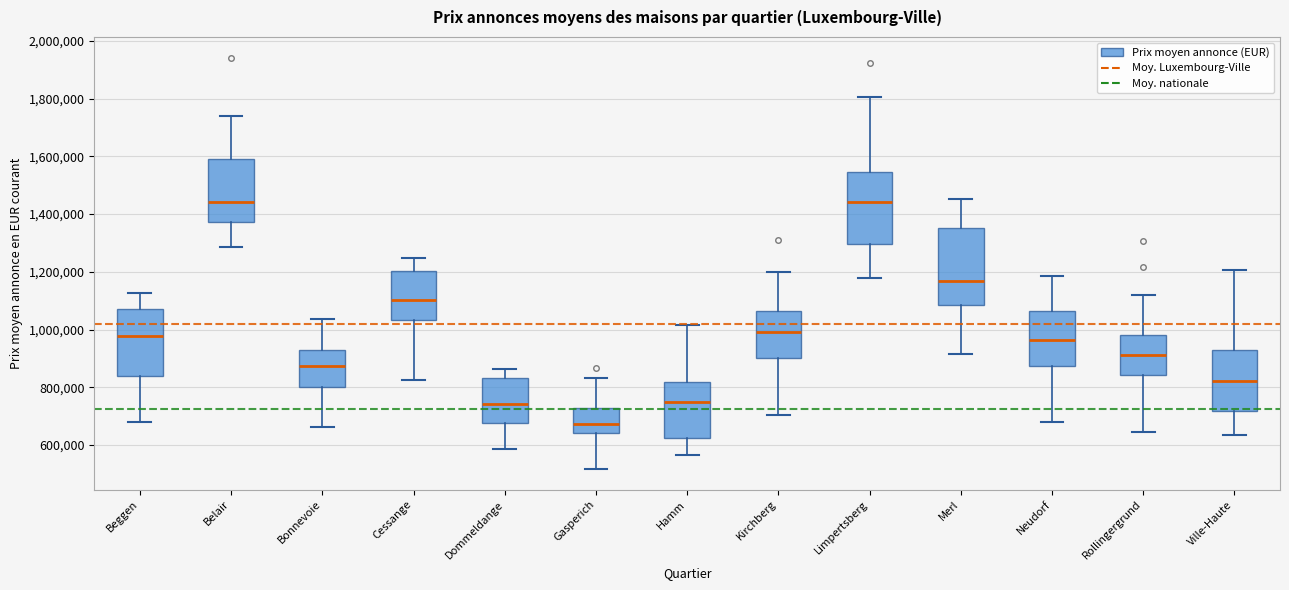

Where is the upper edge of the box for Ville-Haute on the y-axis? The values are not printed on the chart, so give them approximately, as read against the axis.

920000